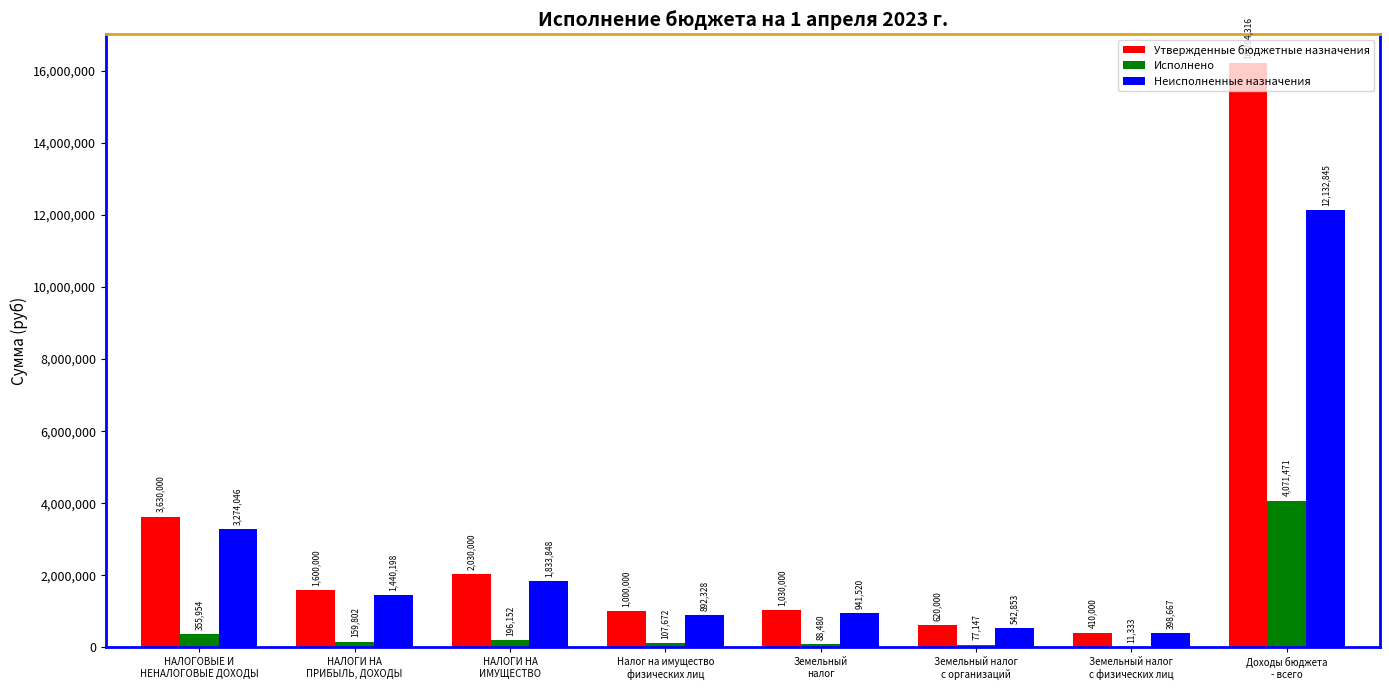

What is the average value of the Неисполненные назначения series?

2682038.1